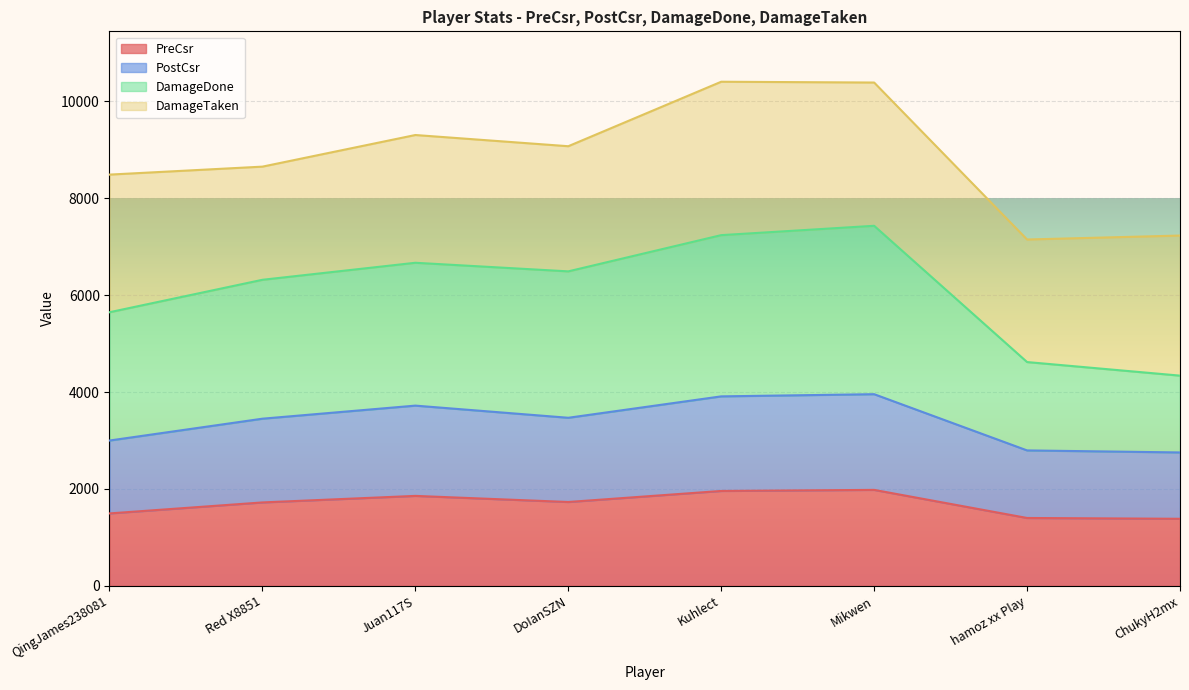

What is the label of the 2nd point from the right?

hamoz xx Play